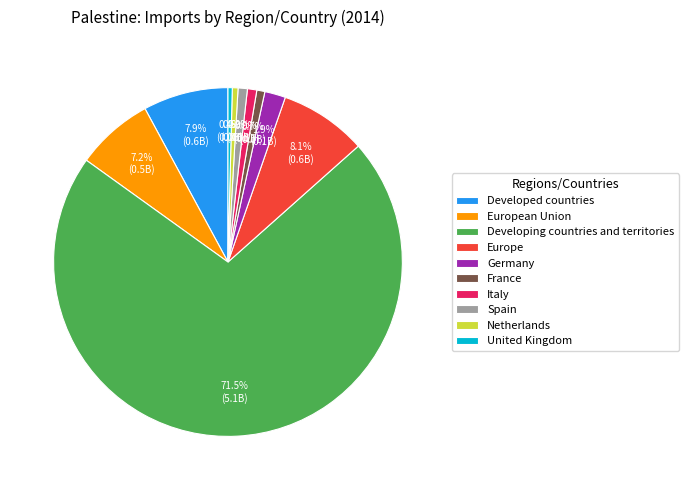

Approximately how many times larger is the value at United Kingdom compared to Germany?

0.2